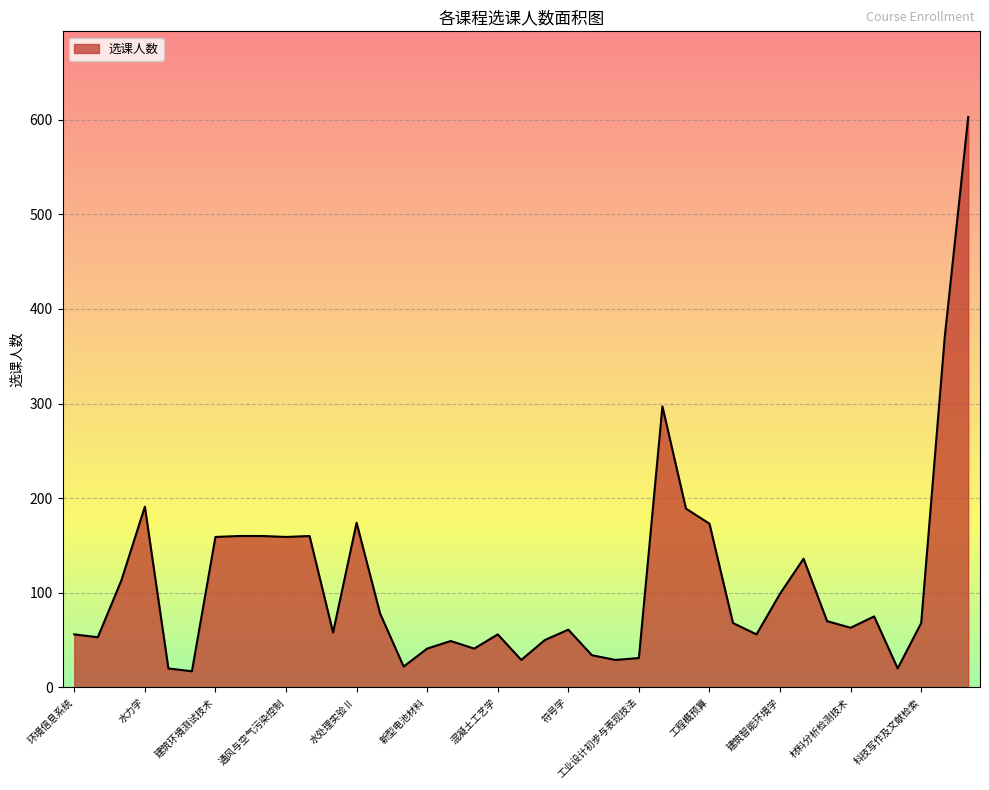

What is the difference between the maximum and minimum values?

586